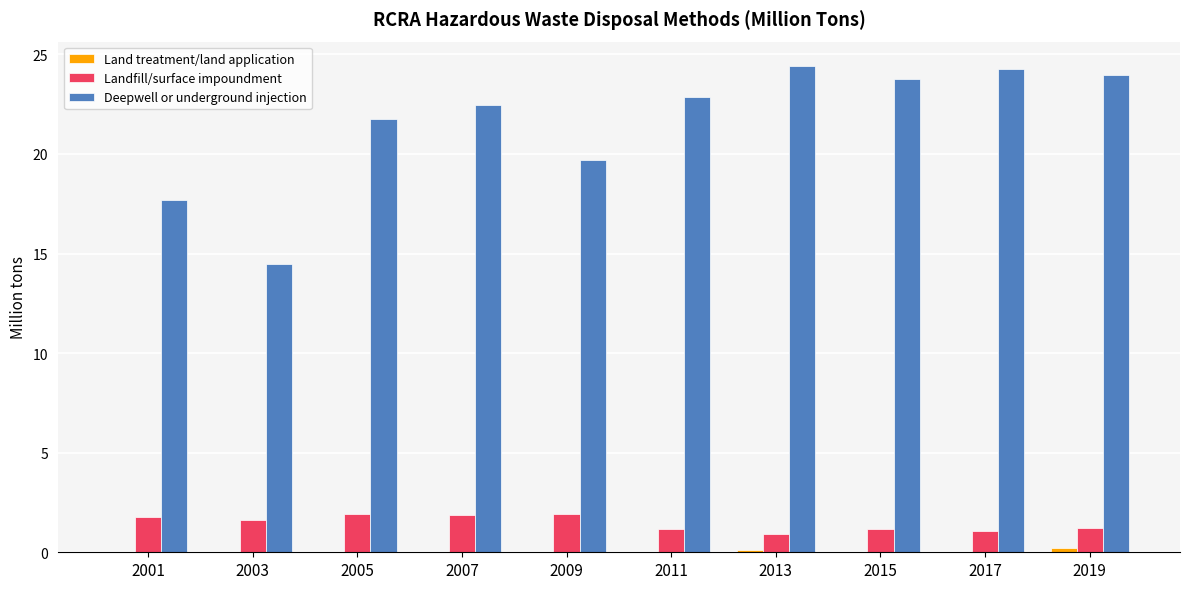

At which label does Deepwell or underground injection first exceed 22?

2007